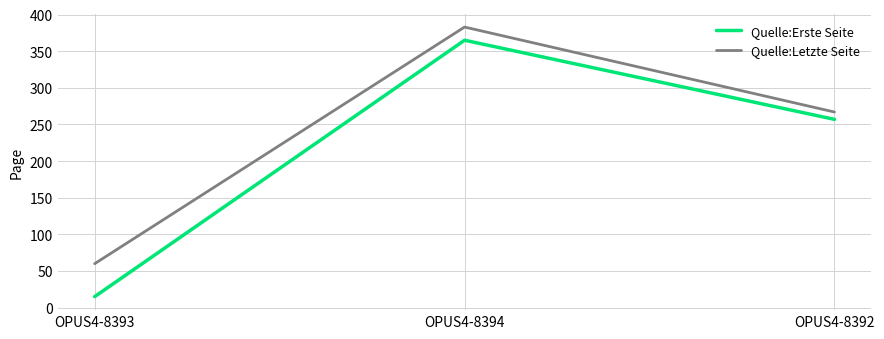

What is the average value of the Quelle:Erste Seite series?

212